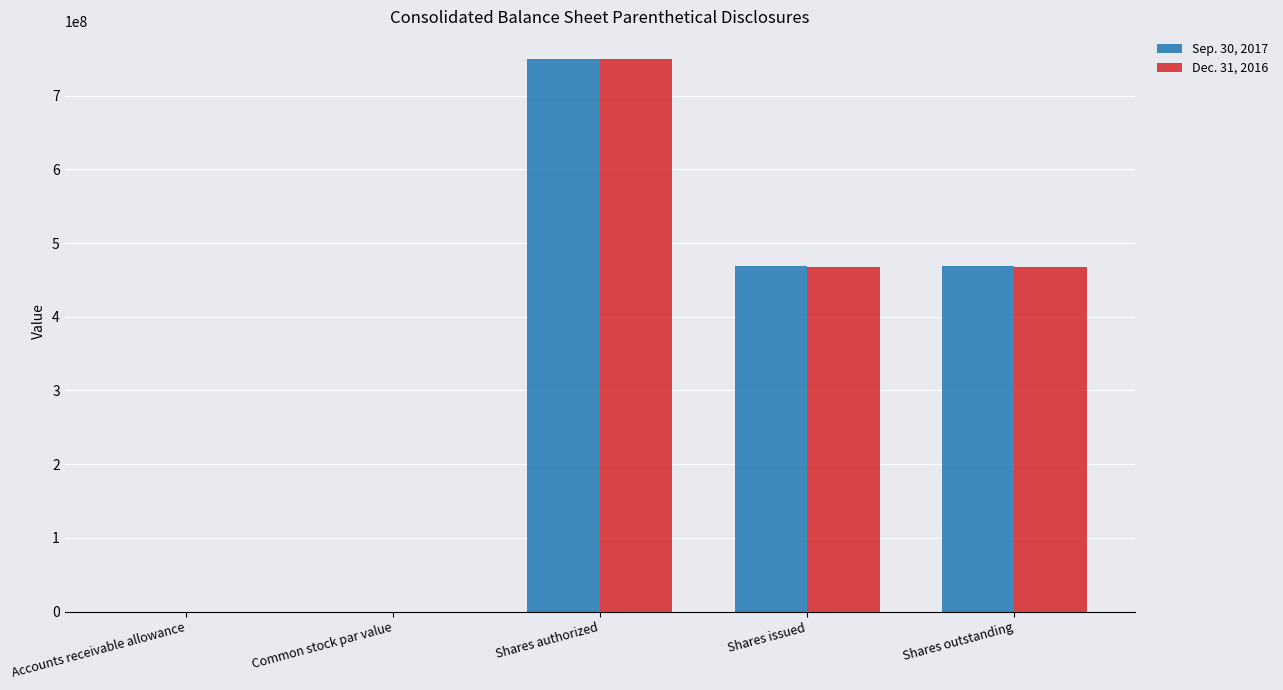

What is the total value across all series at Shares authorized?

1500000000